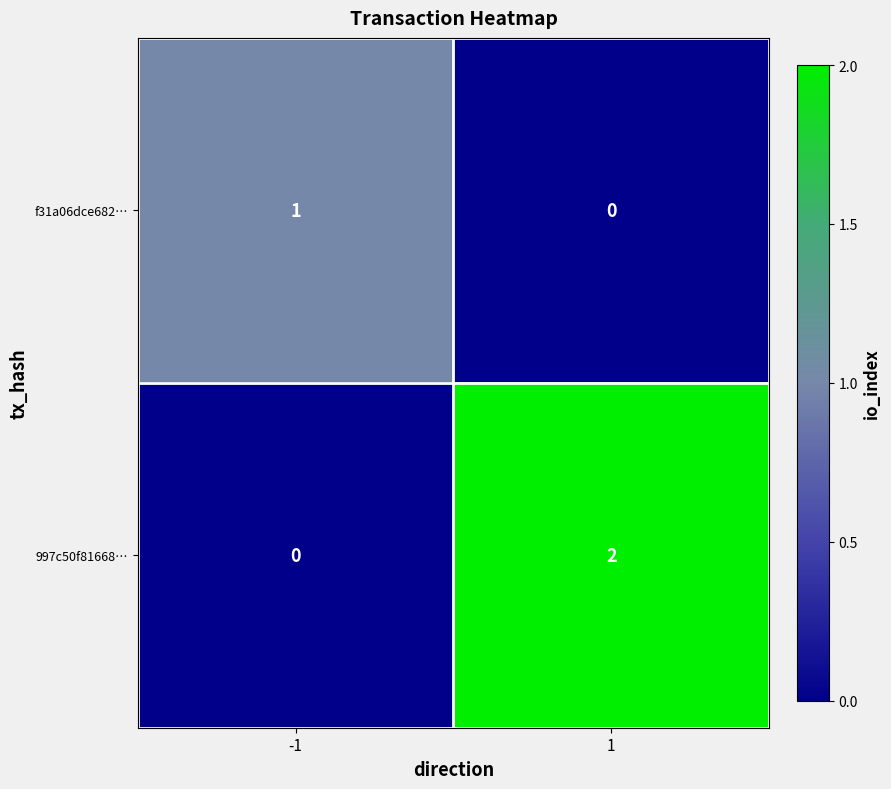

Which series has the largest total across all categories?

997c50f81668…